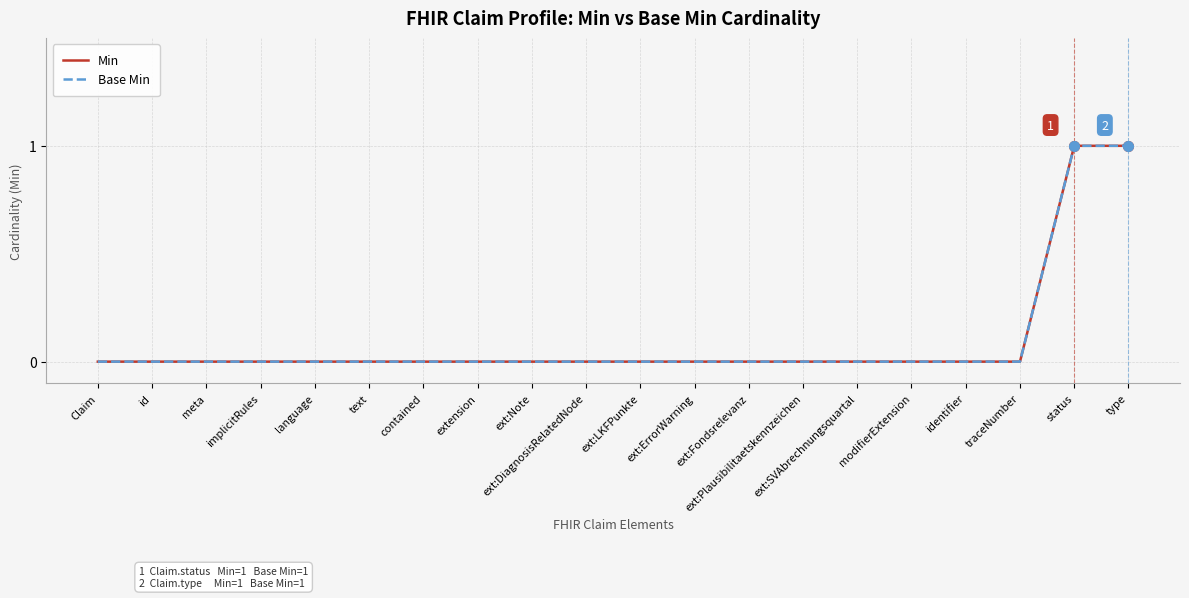

At which category is the sum across all series the highest?

status